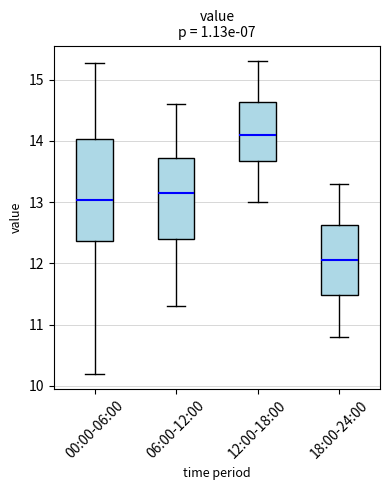

Where does the upper whisker of the box for 00:00-06:00 end on the y-axis? The values are not printed on the chart, so give them approximately, as read against the axis.

15.3